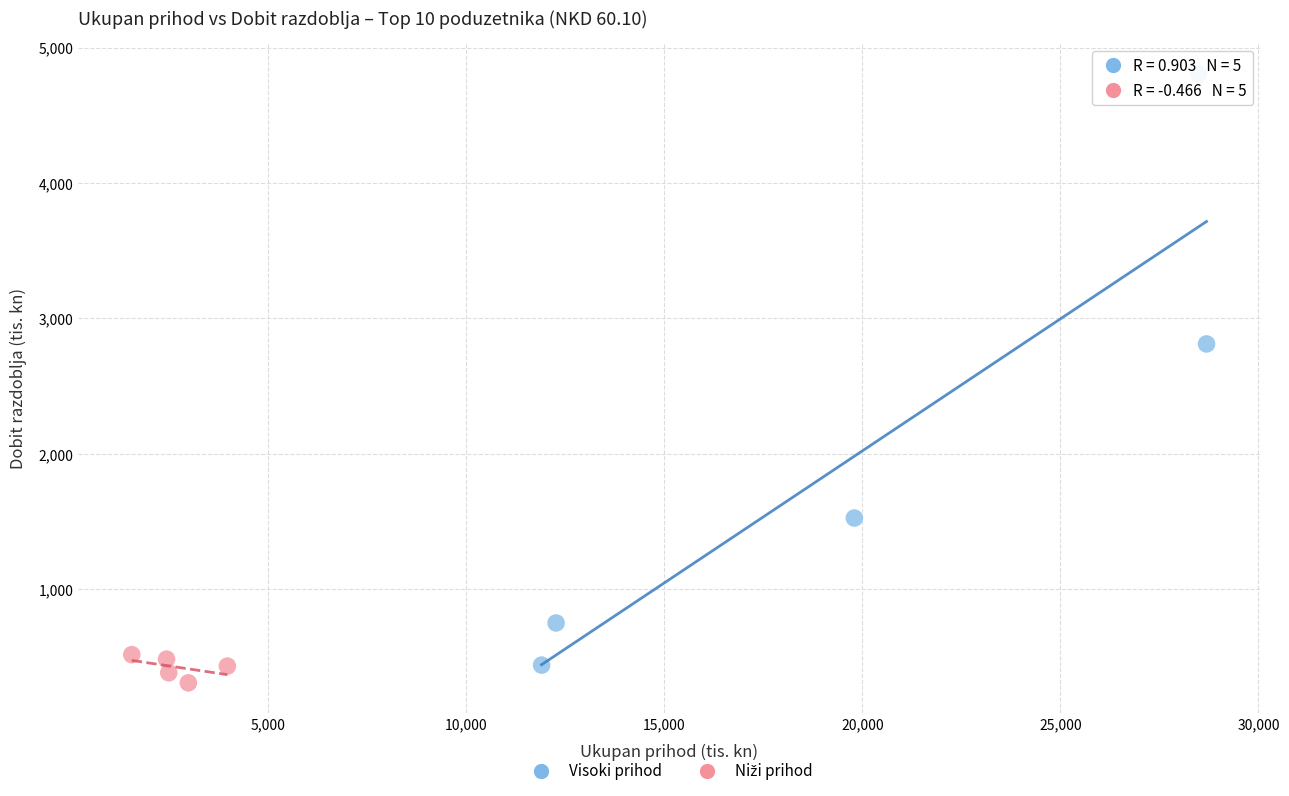

Which series contains the highest Y value?

Visoki prihod